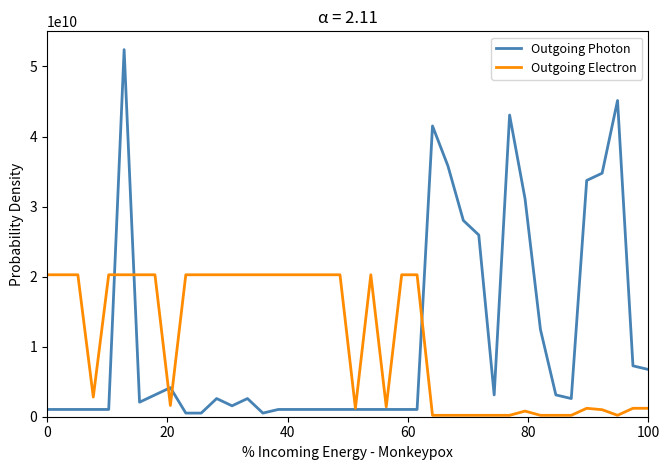

List the series in order of their peak value, highest first.

Outgoing Photon, Outgoing Electron